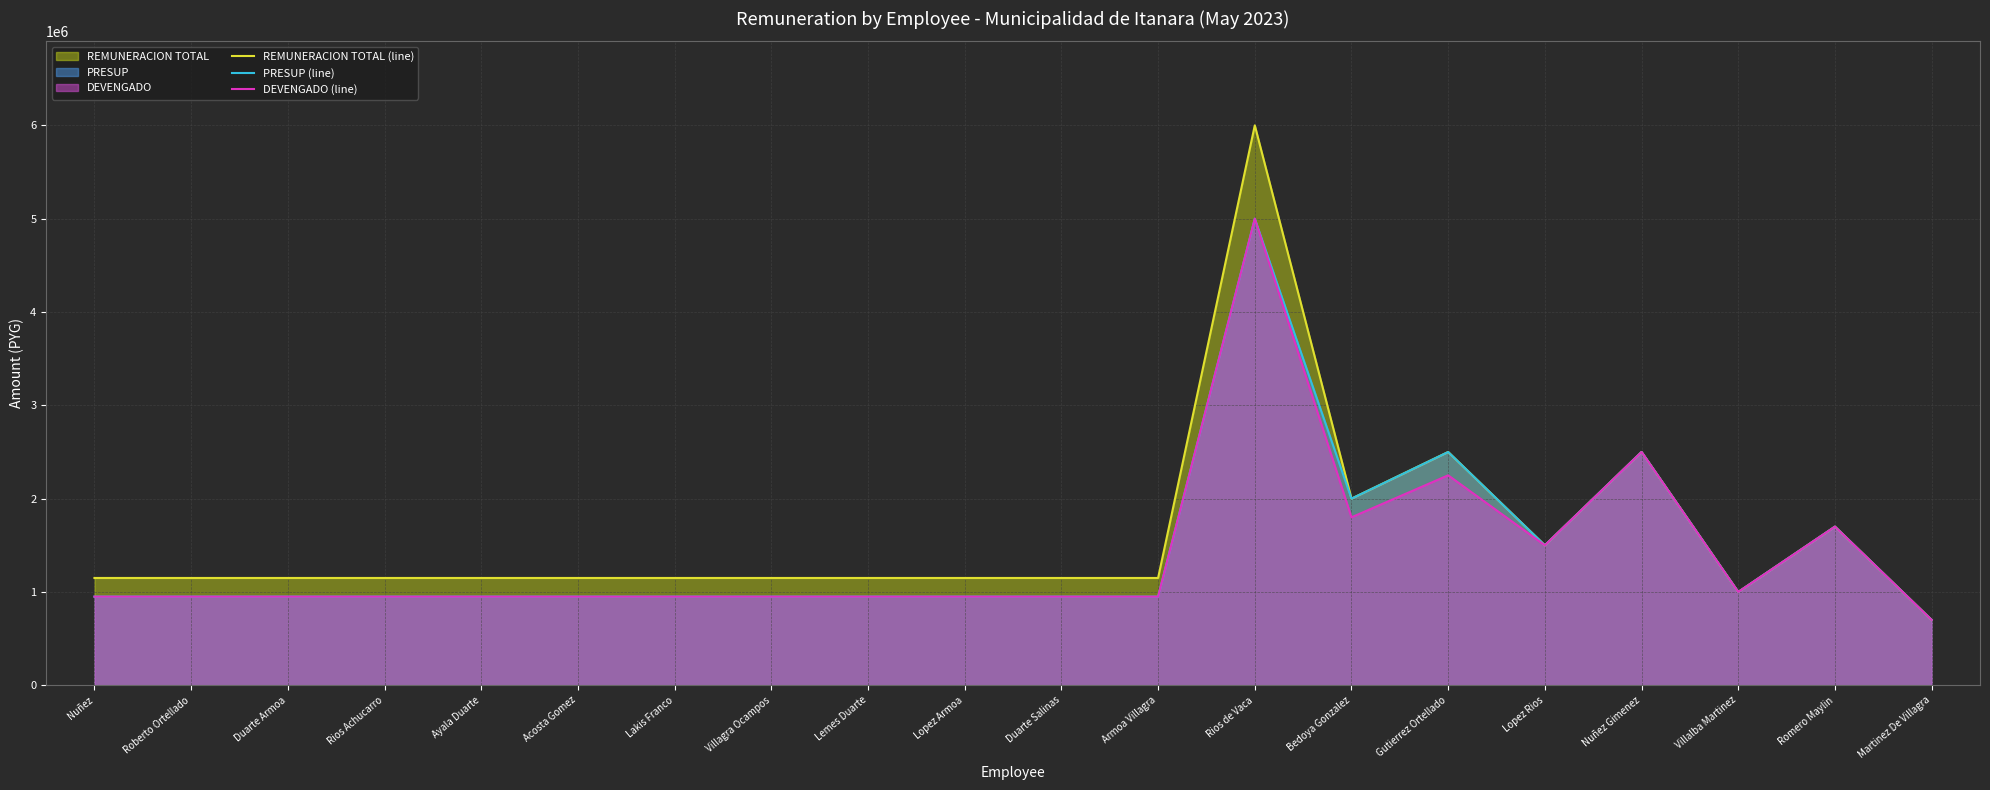

What is the label of the 5th point from the left?

Ayala Duarte